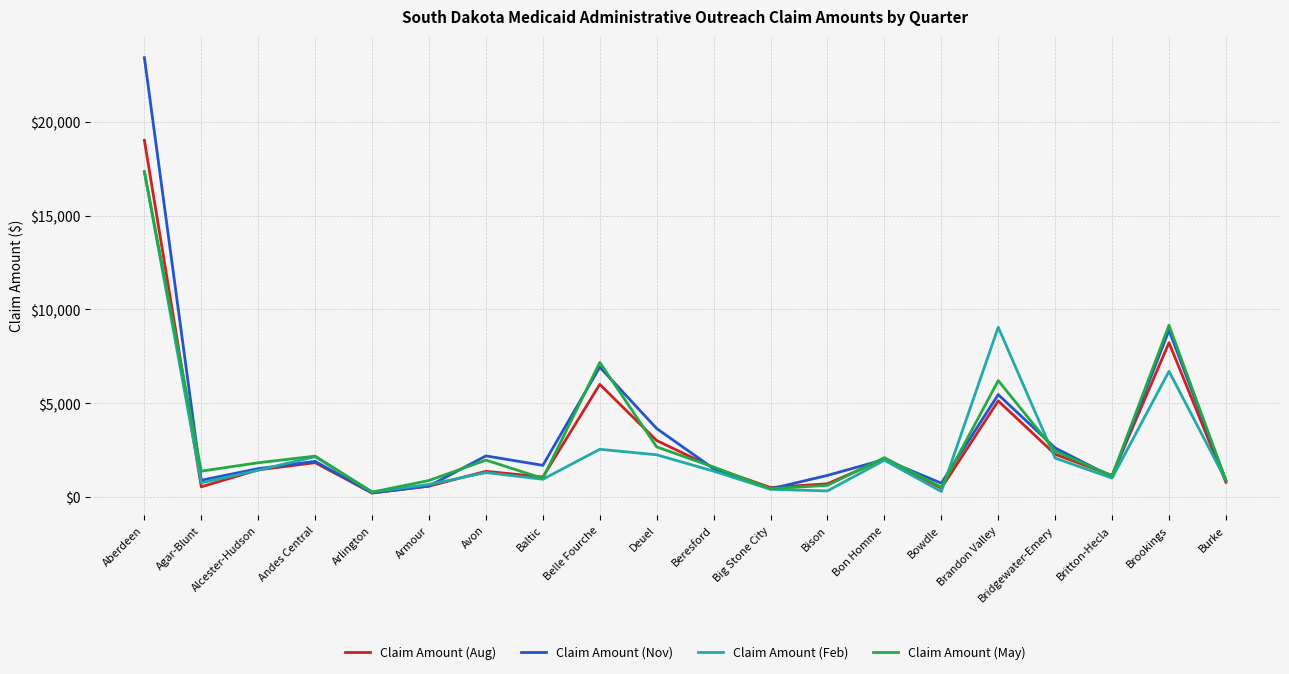

Which series has the widest spread of values?

Claim Amount (Nov)